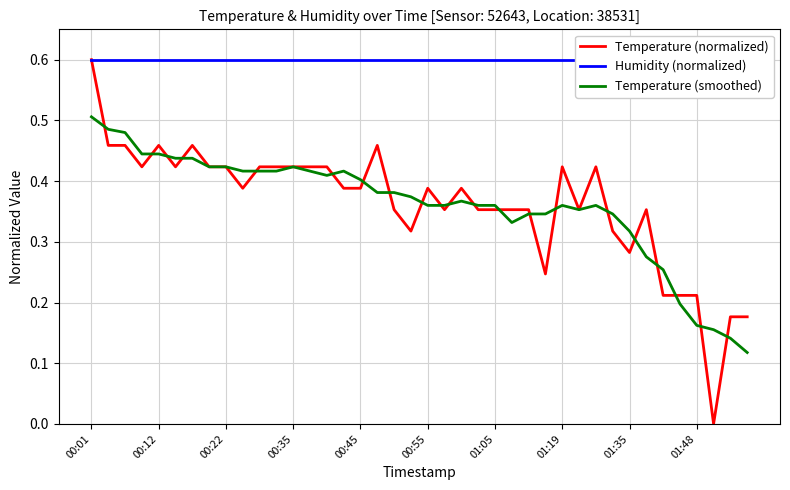

Does the chart have visible grid lines?

Yes